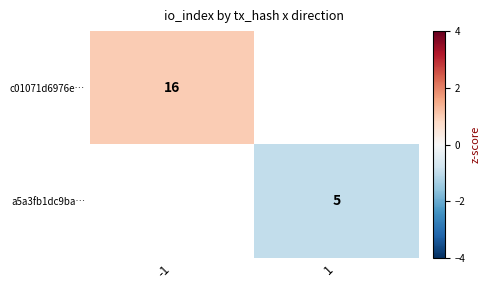

The c01071d6976e… series shows 1.3 at -1. True or false?

False